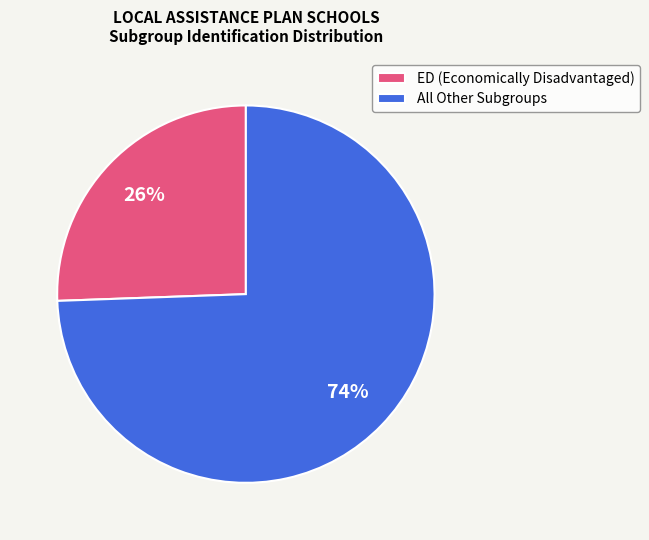

How many slices are in this pie chart?

2